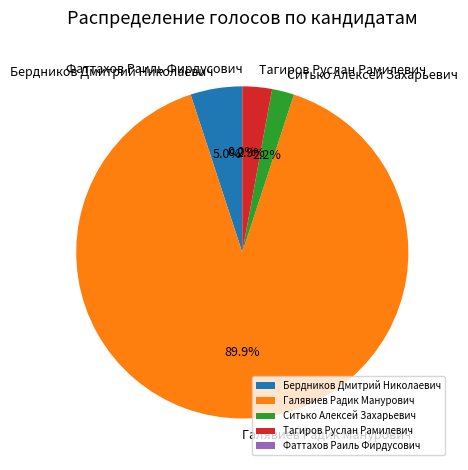

How many slices are in this pie chart?

5